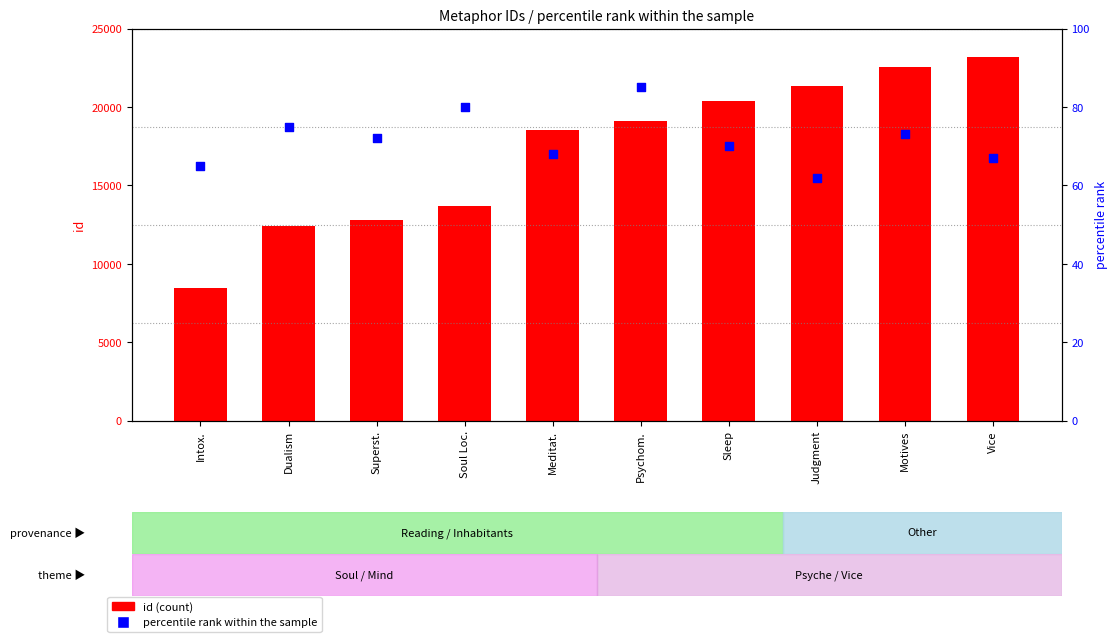

Is the value of id (count) at Sleep greater than the value of percentile rank within the sample at Motives?

Yes